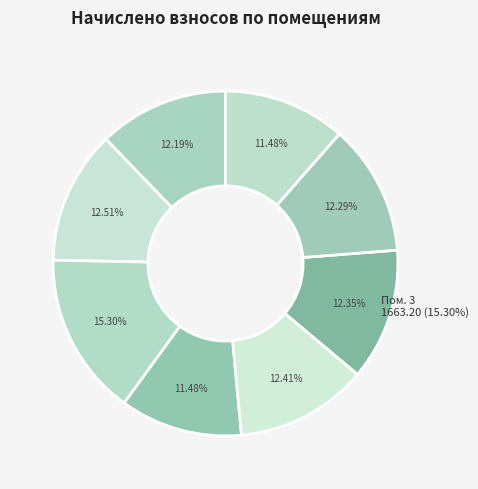

To the nearest percent, what percentage of the pie is 8?

11%